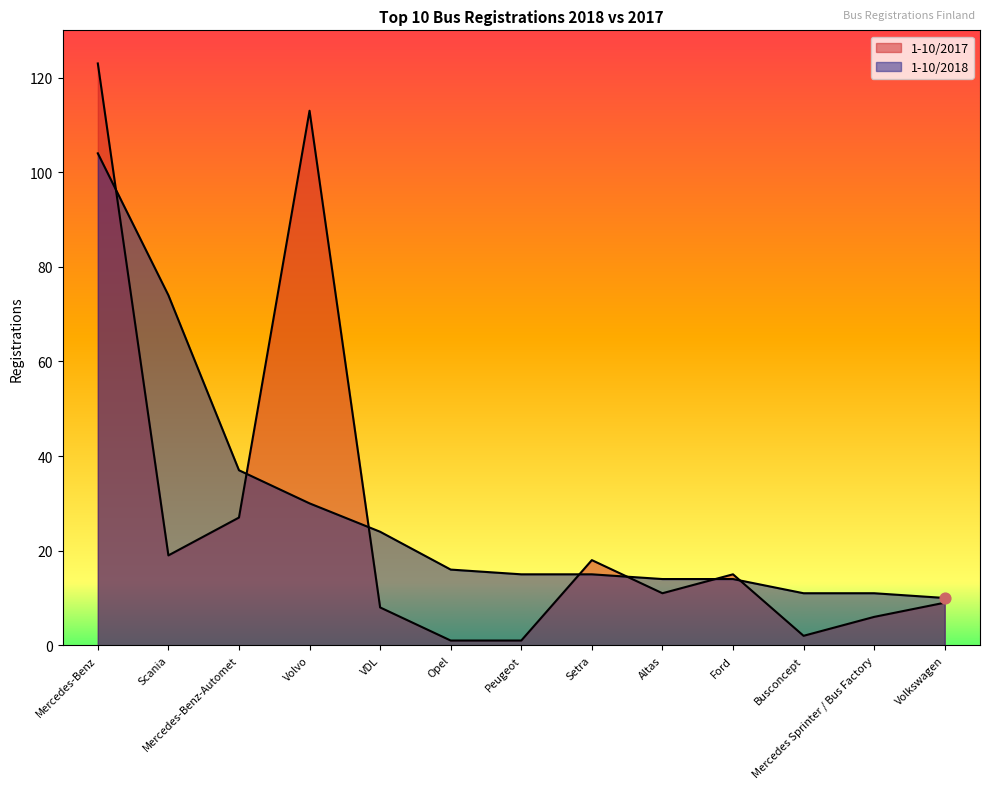

What is the change in value from Peugeot to Ford?

+14